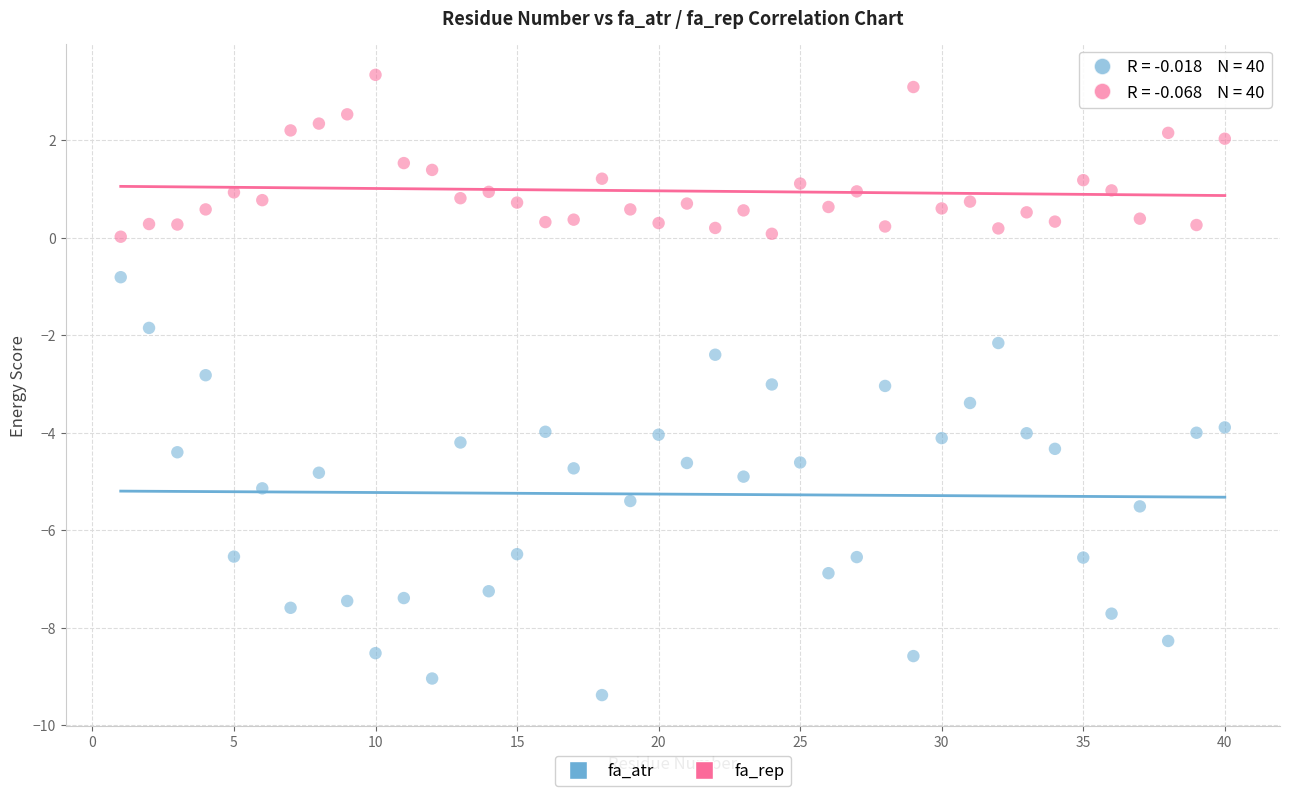

Which series contains the lowest Y value?

fa_atr